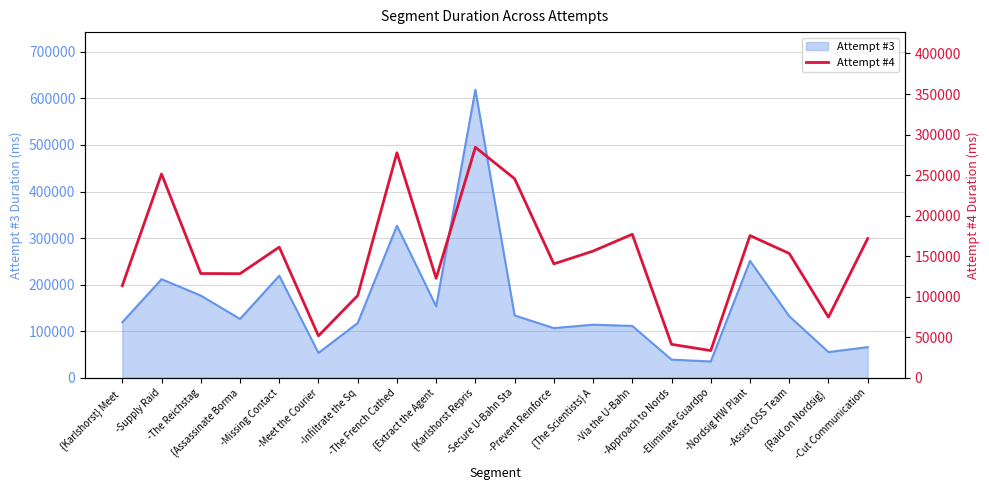

How many data points are less than 153276?

10